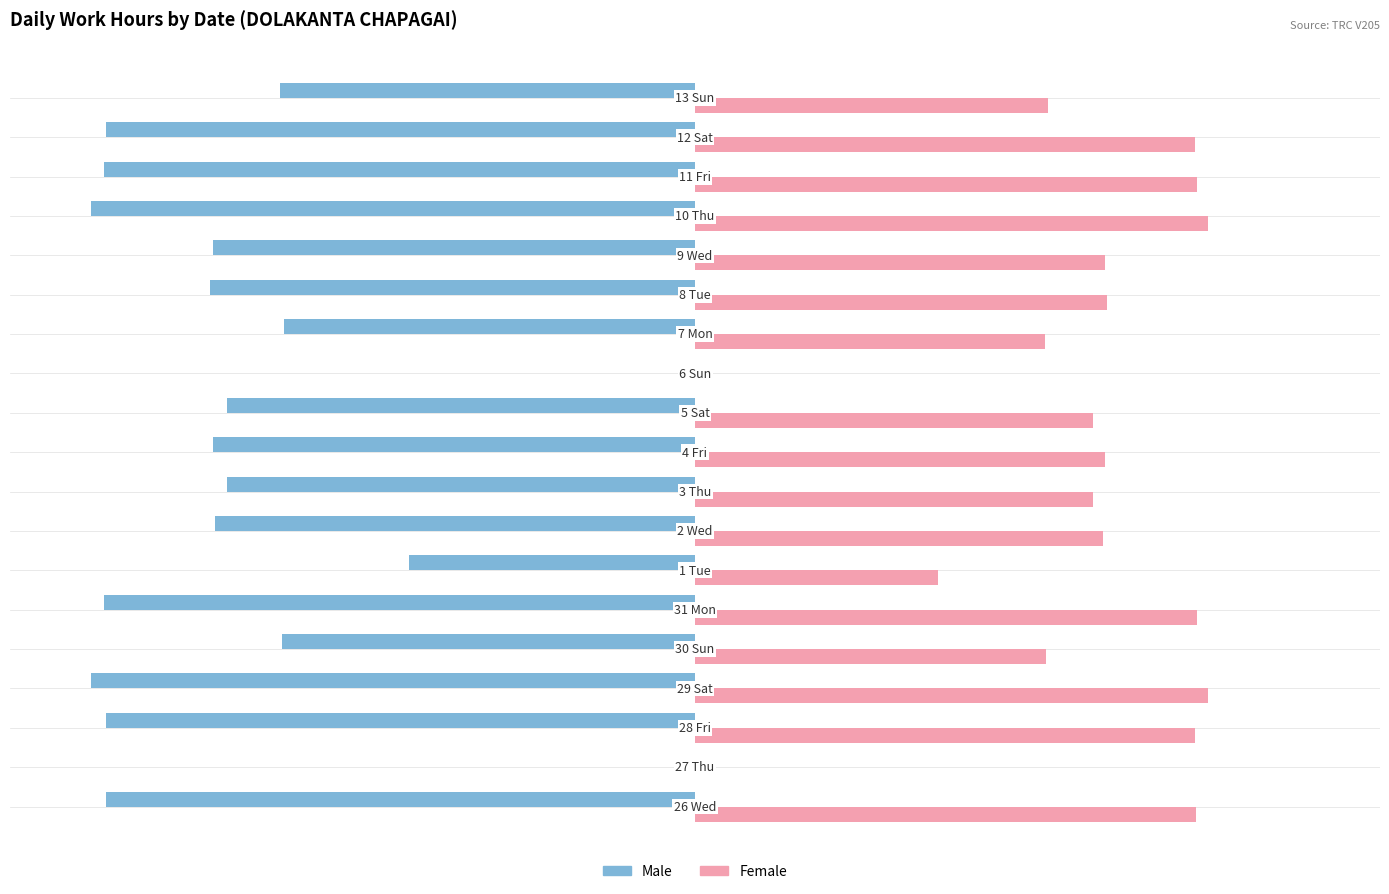

What are all the series names shown in the legend?

Male, Female